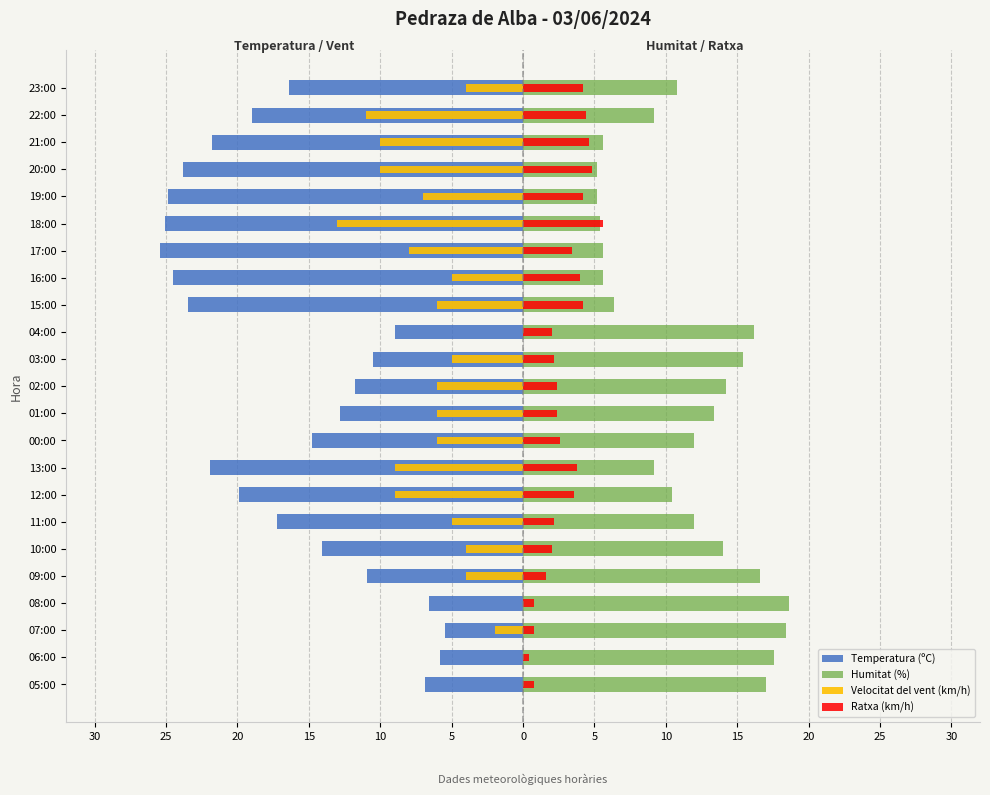

What is the sum of all Temperatura (ºC) values?

-372.1